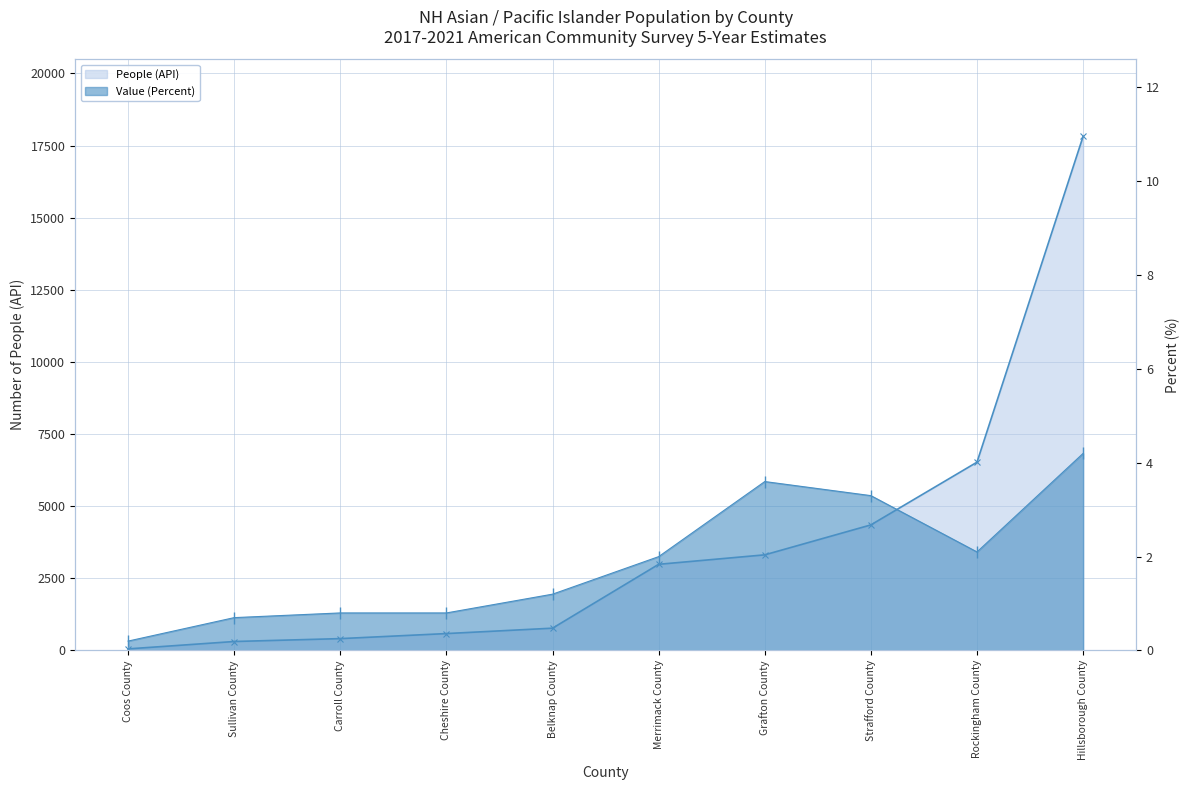

Which category has the highest value in the People (API) series?

Hillsborough County